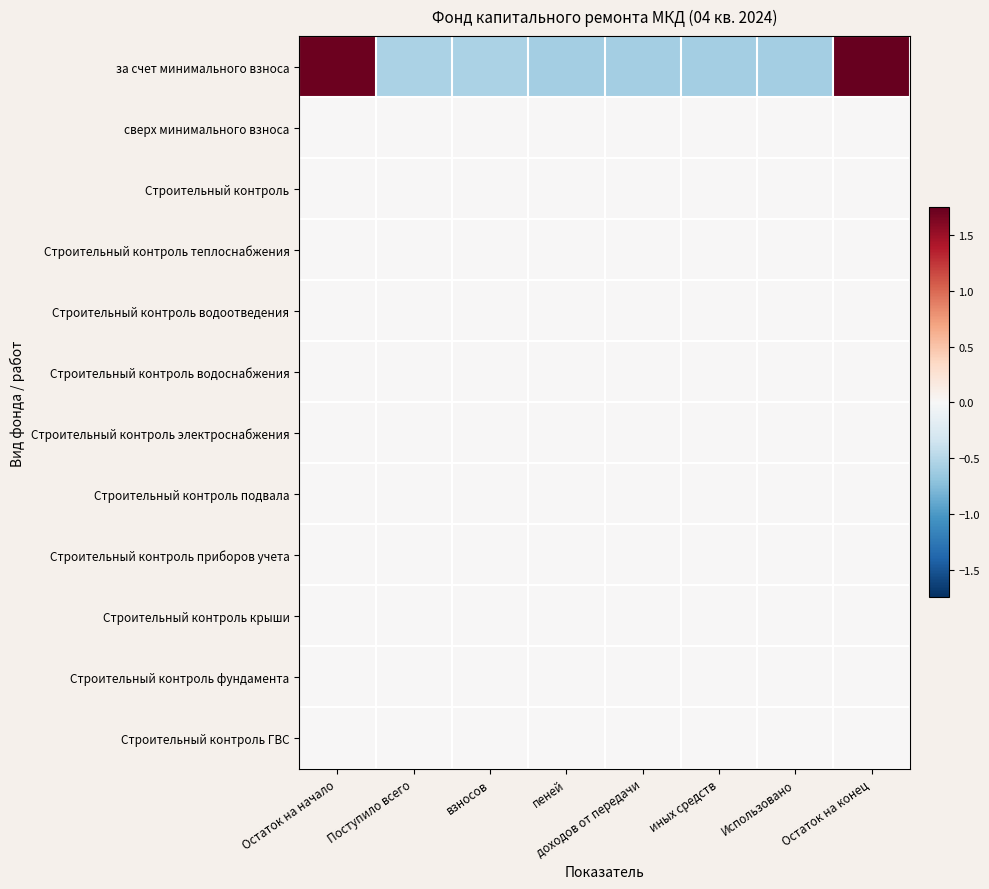

Reading left to right, extract all data points from this chart.

за счет минимального взноса: Остаток на начало=1.7	Поступило всего=-0.6	взносов=-0.6	пеней=-0.6	доходов от передачи=-0.6	иных средств=-0.6	Использовано=-0.6	Остаток на конец=1.7
сверх минимального взноса: Остаток на начало=0.0	Поступило всего=0.0	взносов=0.0	пеней=0.0	доходов от передачи=0.0	иных средств=0.0	Использовано=0.0	Остаток на конец=0.0
Строительный контроль: Остаток на начало=0.0	Поступило всего=0.0	взносов=0.0	пеней=0.0	доходов от передачи=0.0	иных средств=0.0	Использовано=0.0	Остаток на конец=0.0
Строительный контроль теплоснабжения: Остаток на начало=0.0	Поступило всего=0.0	взносов=0.0	пеней=0.0	доходов от передачи=0.0	иных средств=0.0	Использовано=0.0	Остаток на конец=0.0
Строительный контроль водоотведения: Остаток на начало=0.0	Поступило всего=0.0	взносов=0.0	пеней=0.0	доходов от передачи=0.0	иных средств=0.0	Использовано=0.0	Остаток на конец=0.0
Строительный контроль водоснабжения: Остаток на начало=0.0	Поступило всего=0.0	взносов=0.0	пеней=0.0	доходов от передачи=0.0	иных средств=0.0	Использовано=0.0	Остаток на конец=0.0
Строительный контроль электроснабжения: Остаток на начало=0.0	Поступило всего=0.0	взносов=0.0	пеней=0.0	доходов от передачи=0.0	иных средств=0.0	Использовано=0.0	Остаток на конец=0.0
Строительный контроль подвала: Остаток на начало=0.0	Поступило всего=0.0	взносов=0.0	пеней=0.0	доходов от передачи=0.0	иных средств=0.0	Использовано=0.0	Остаток на конец=0.0
Строительный контроль приборов учета: Остаток на начало=0.0	Поступило всего=0.0	взносов=0.0	пеней=0.0	доходов от передачи=0.0	иных средств=0.0	Использовано=0.0	Остаток на конец=0.0
Строительный контроль крыши: Остаток на начало=0.0	Поступило всего=0.0	взносов=0.0	пеней=0.0	доходов от передачи=0.0	иных средств=0.0	Использовано=0.0	Остаток на конец=0.0
Строительный контроль фундамента: Остаток на начало=0.0	Поступило всего=0.0	взносов=0.0	пеней=0.0	доходов от передачи=0.0	иных средств=0.0	Использовано=0.0	Остаток на конец=0.0
Строительный контроль ГВС: Остаток на начало=0.0	Поступило всего=0.0	взносов=0.0	пеней=0.0	доходов от передачи=0.0	иных средств=0.0	Использовано=0.0	Остаток на конец=0.0